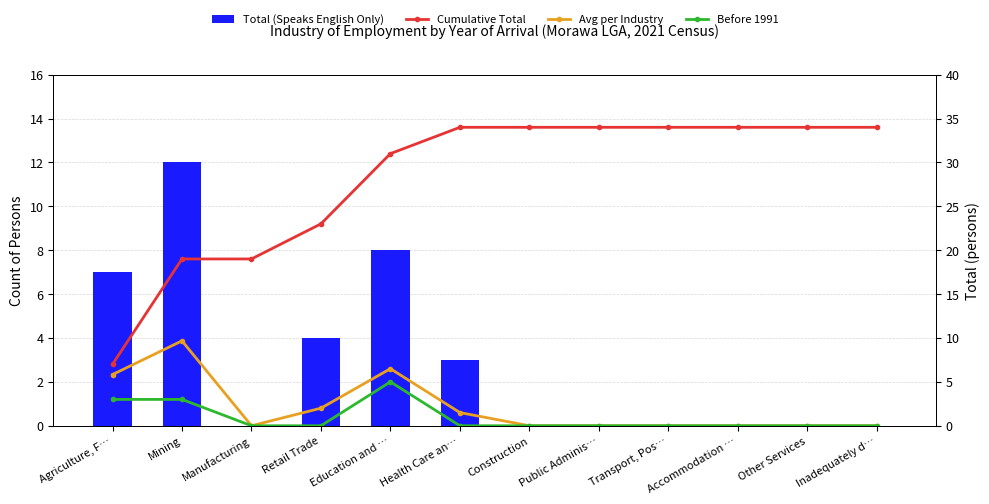

What is the highest value of the Avg per Industry series?

9.7